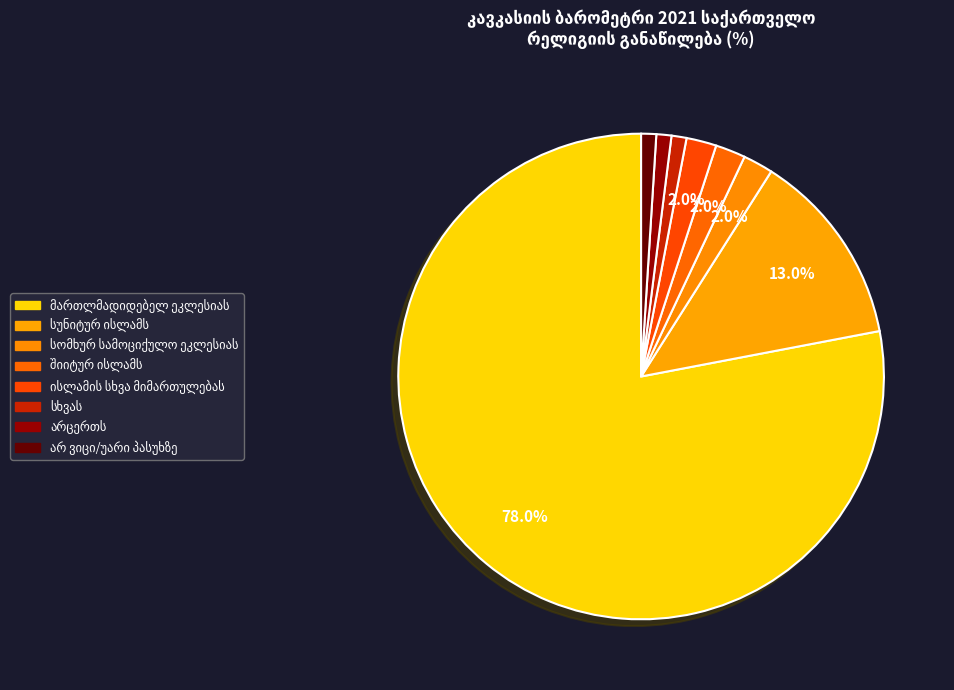

To the nearest percent, what is the difference between the largest and smallest slice percentages?

77%